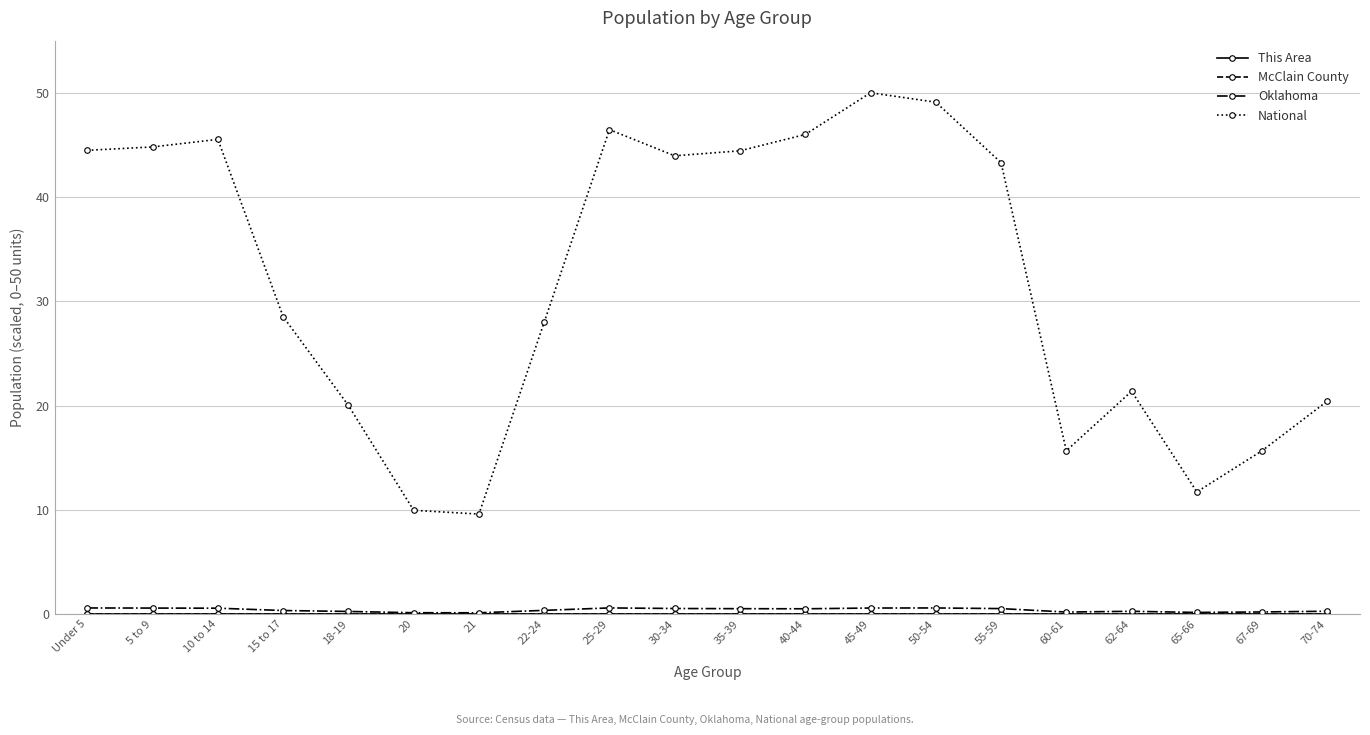

True or false: Oklahoma and National cross at least once.

False